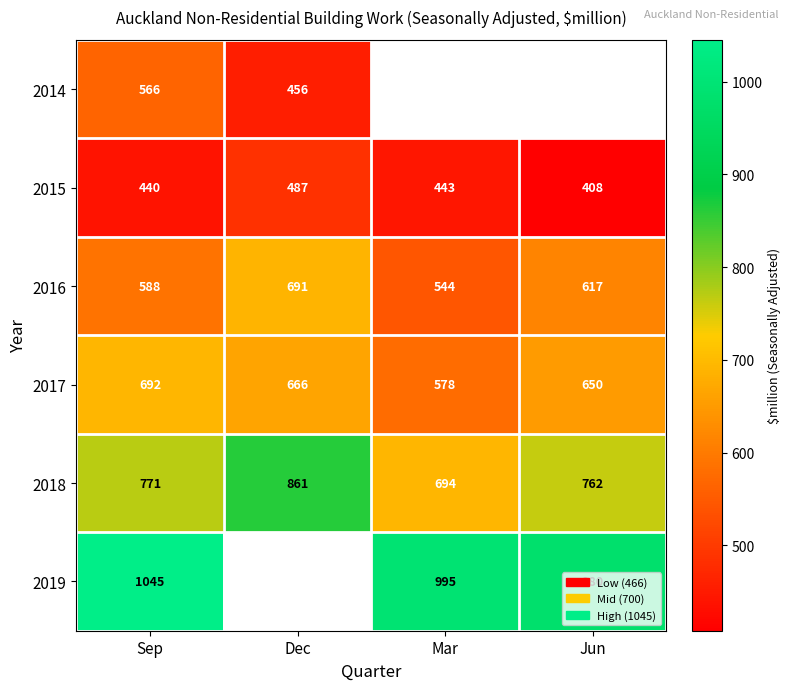

Is the value of 2018 at Dec greater than the value of 2017 at Dec?

Yes